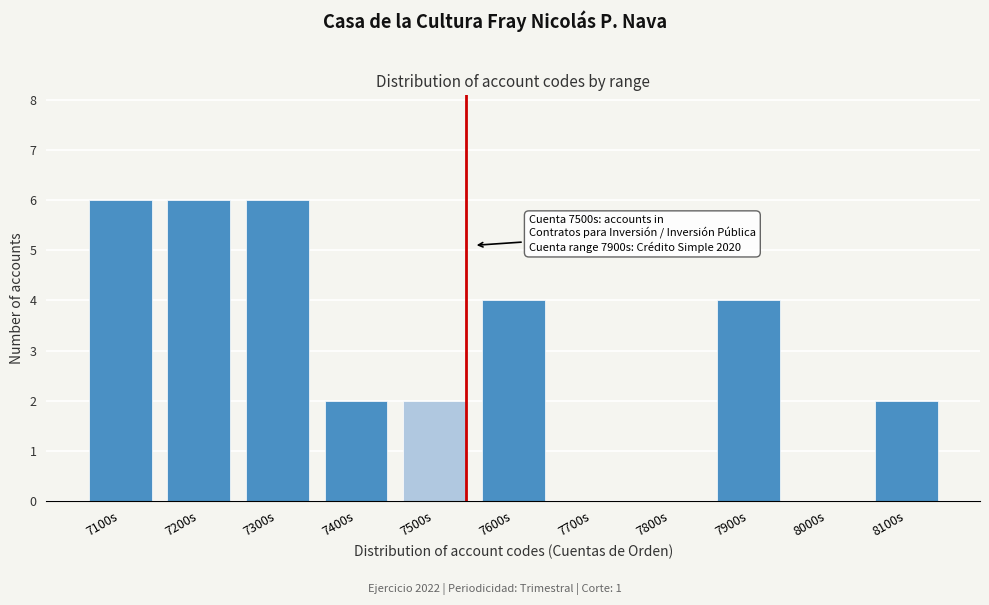

Reading left to right, transcribe all the data shown in this chart.

7100s=6	7200s=6	7300s=6	7400s=2	7500s=2	7600s=4	7700s=0	7800s=0	7900s=4	8000s=0	8100s=2